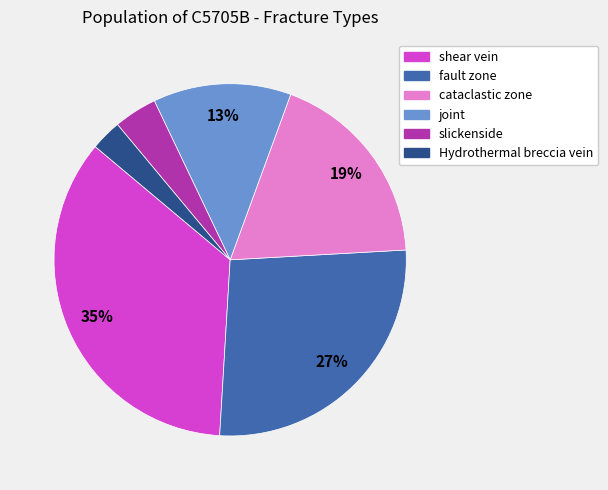

Which category has the biggest portion of the pie?

shear vein